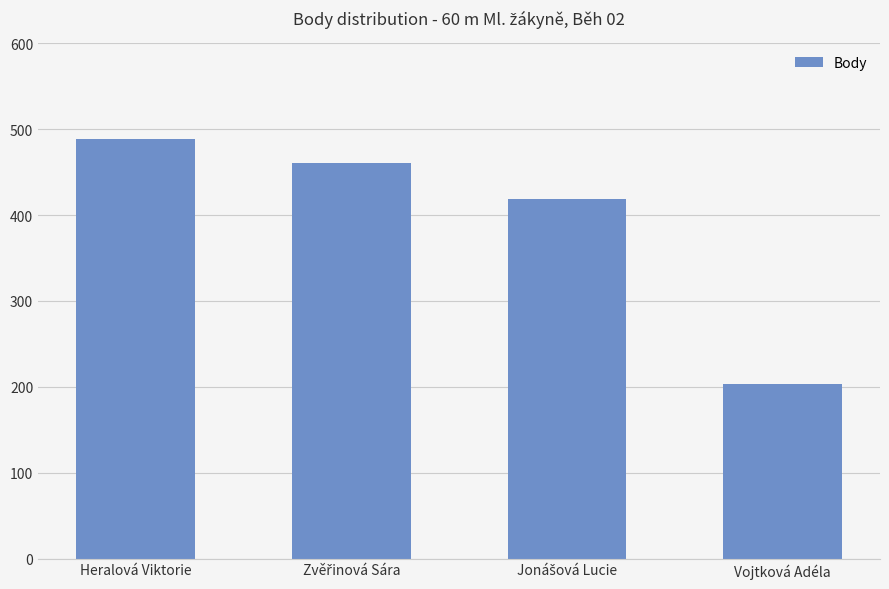

Reading right to left, transcribe all the data shown in this chart.

203	419	461	489